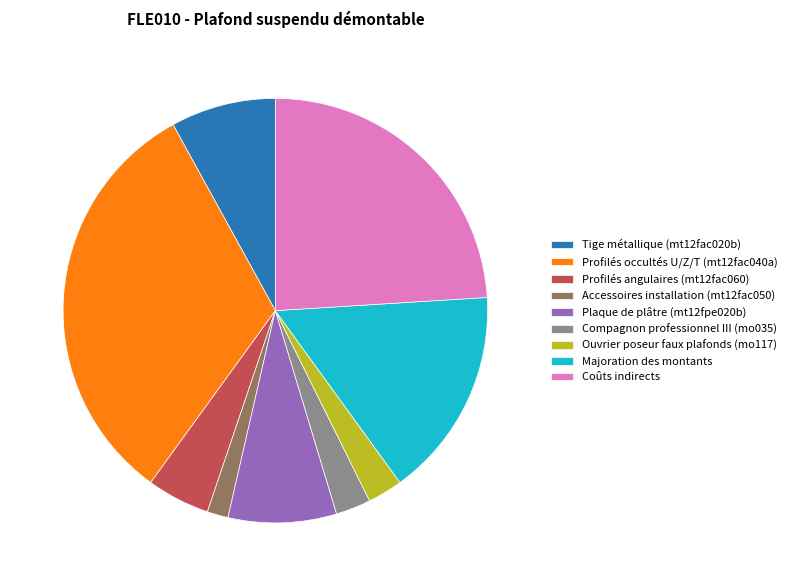

Is the sum of Tige métallique (mt12fac020b) and Accessoires installation (mt12fac050) greater than half?

No